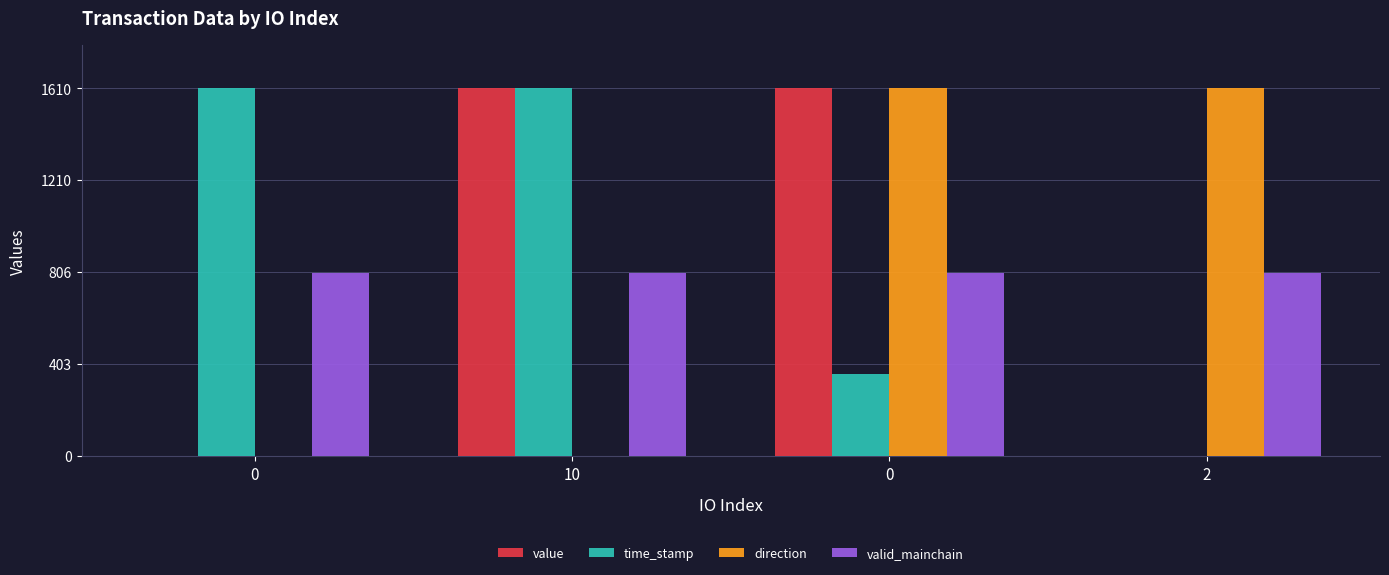

What is the maximum value for time_stamp?

1610.0